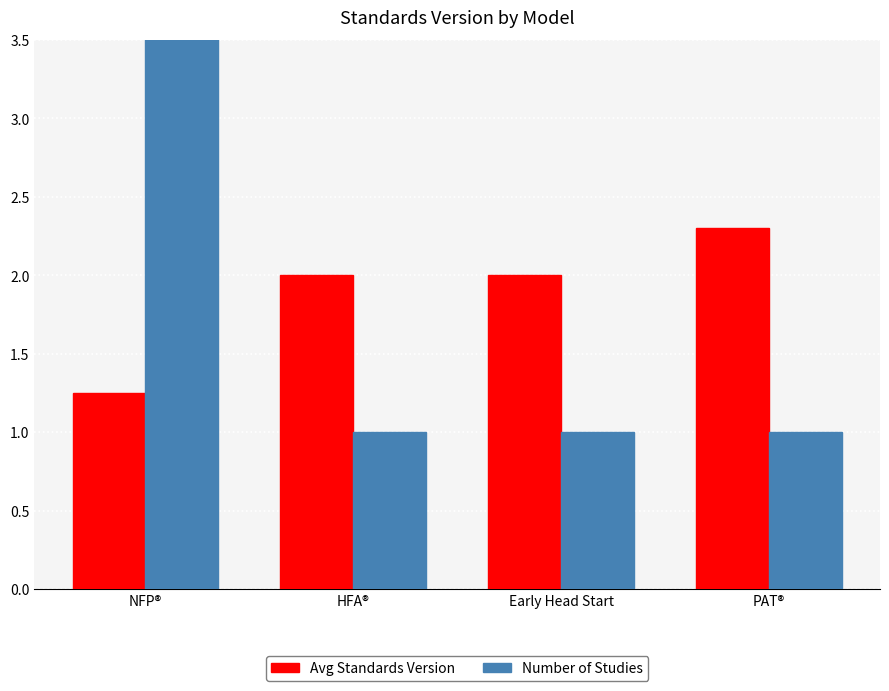

What is the greatest value displayed?

4.0